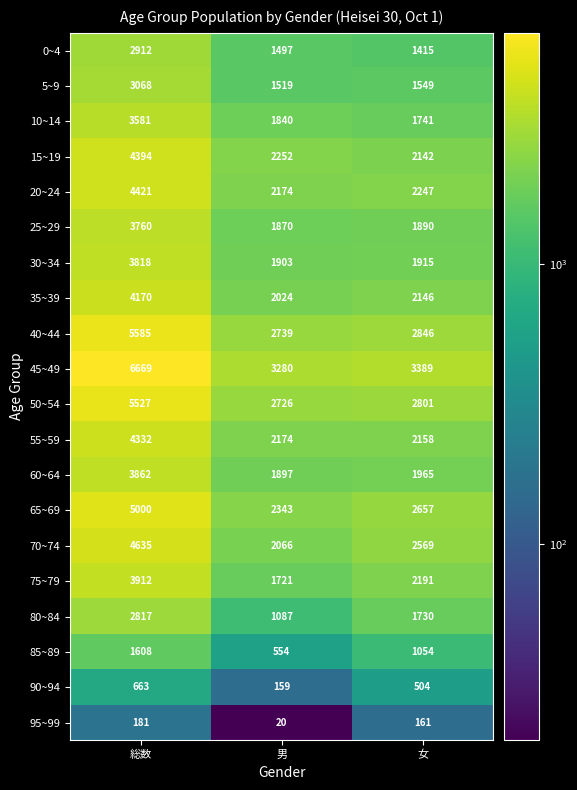

Which category has the highest value across all series?

総数